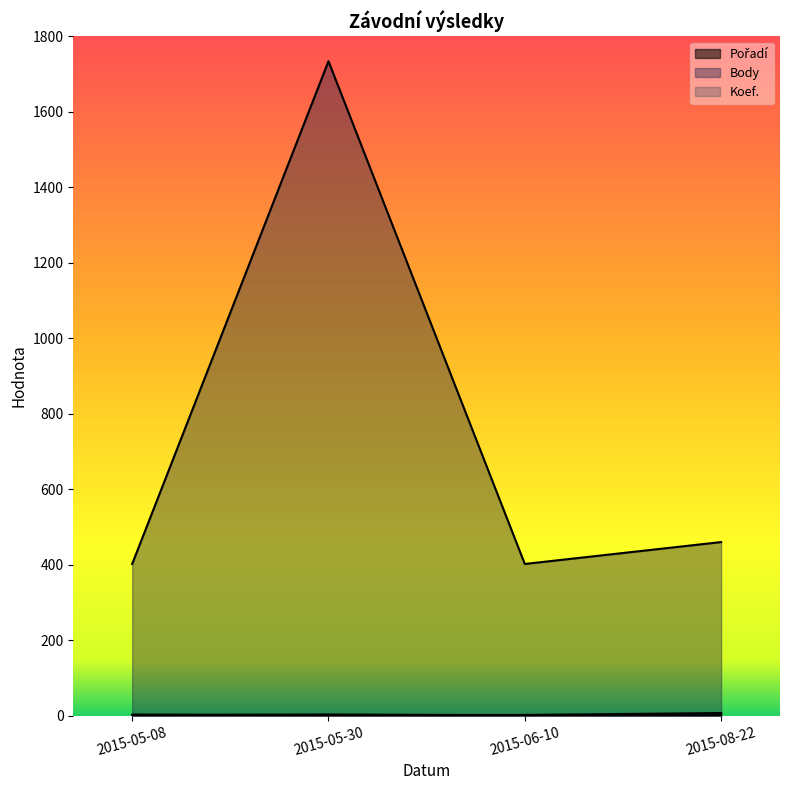

True or false: Koef. and Body intersect in this chart.

False